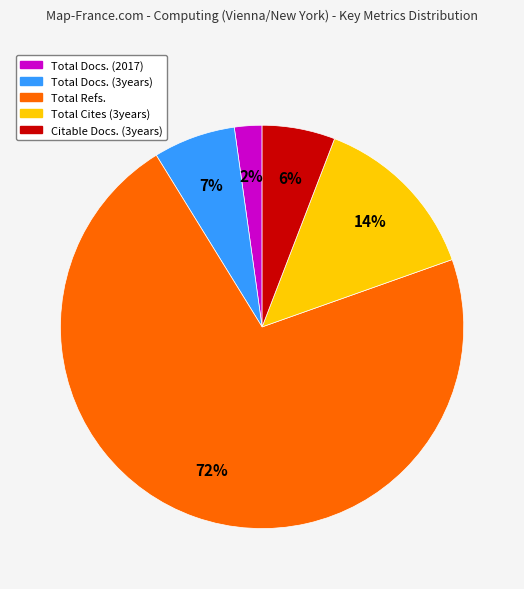

What is the ratio of the value at Total Cites (3years) to the value at Total Refs.?

0.2